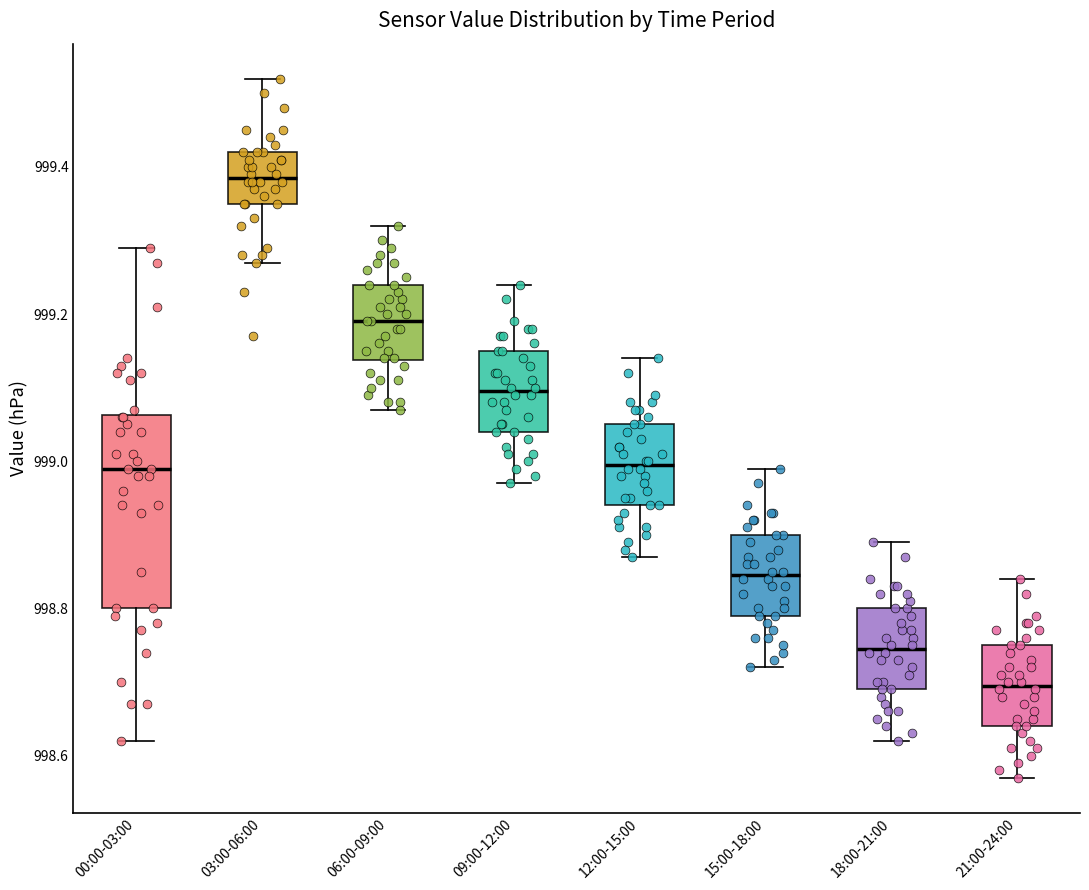

Which box's median line is the lowest?

21:00-24:00